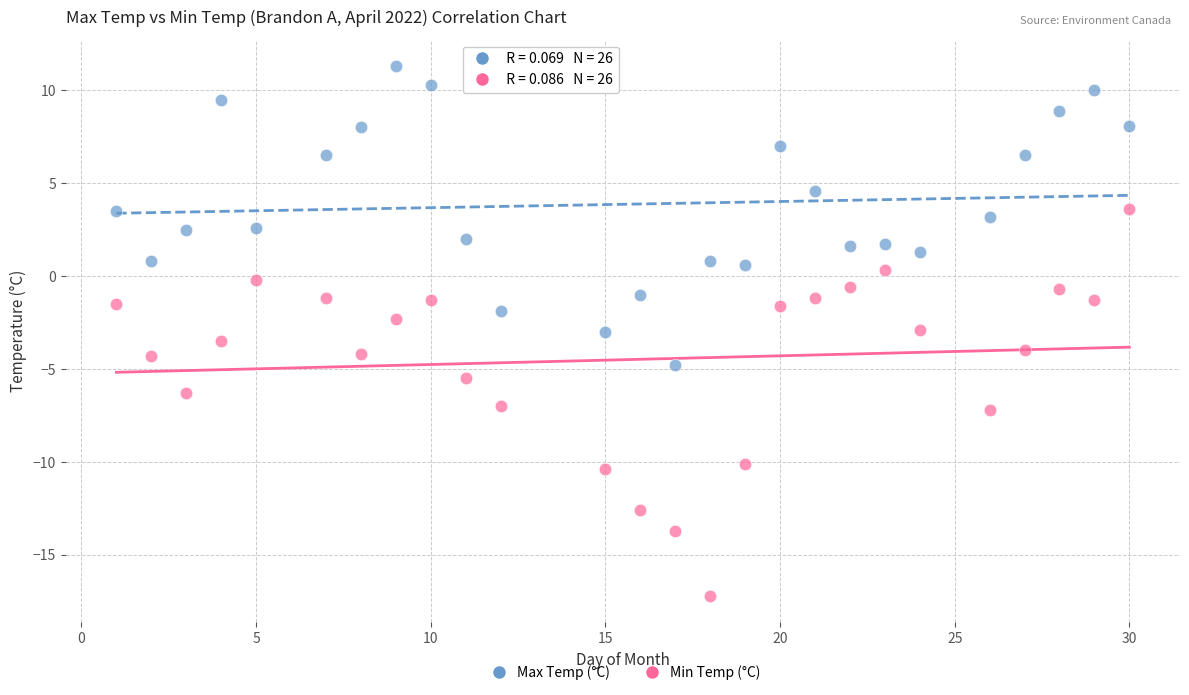

Which series has the widest spread of Y values?

Min Temp (°C)